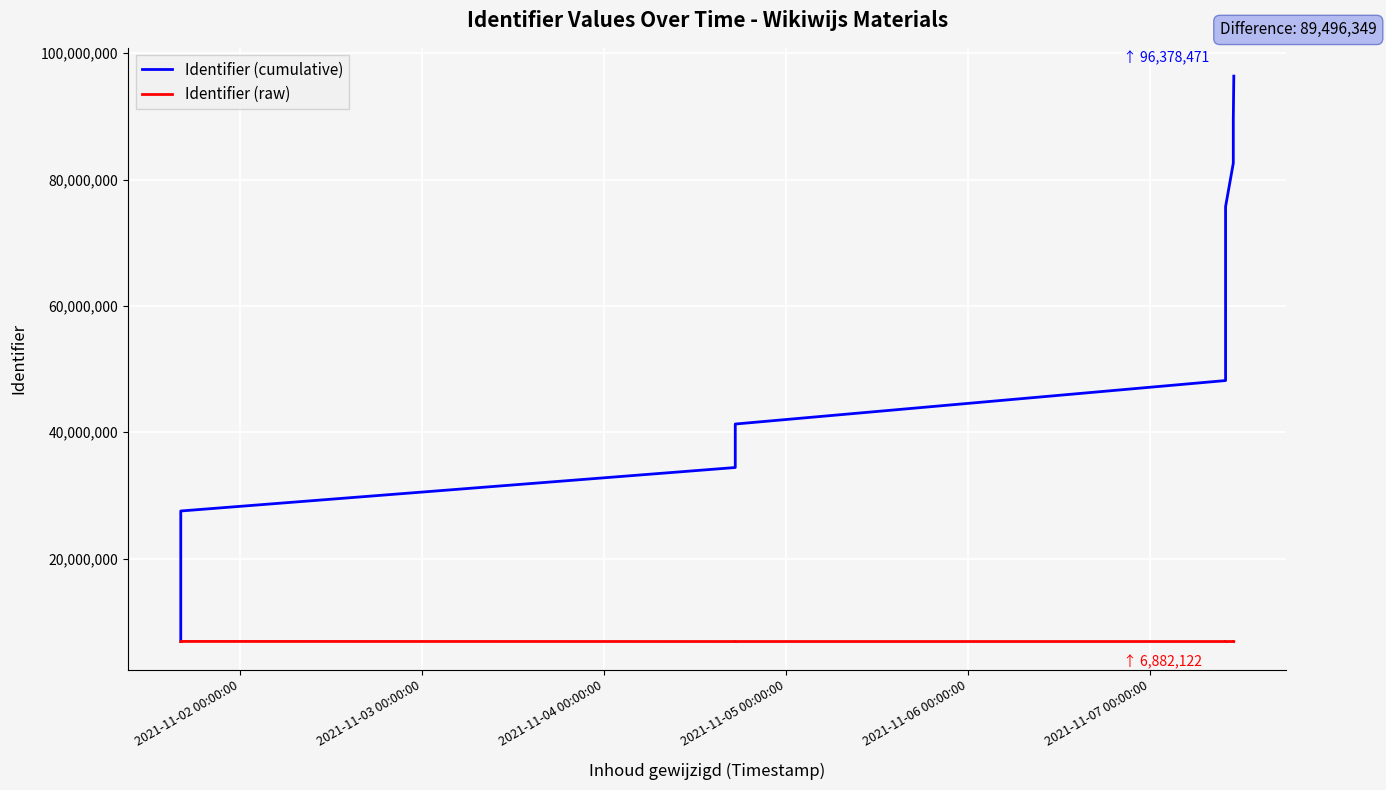

The Identifier (raw) series shows 11652295 at 7. True or false?

False